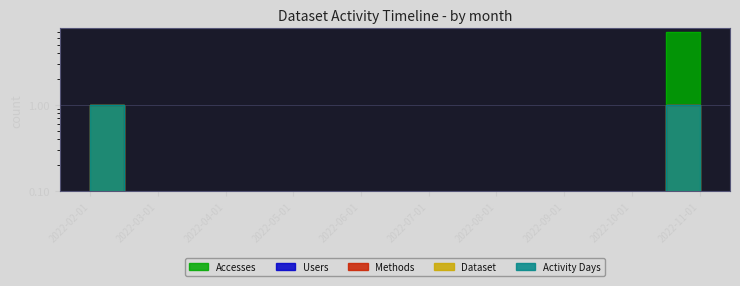

Count the number of data series in this chart.

5